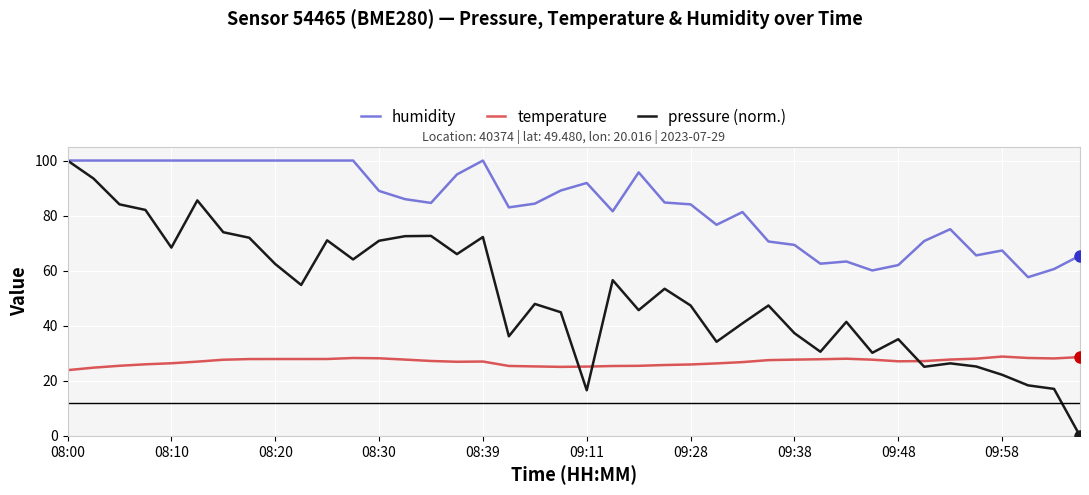

Rank the series by their average value, from lowest to highest.

temperature, pressure (norm.), humidity